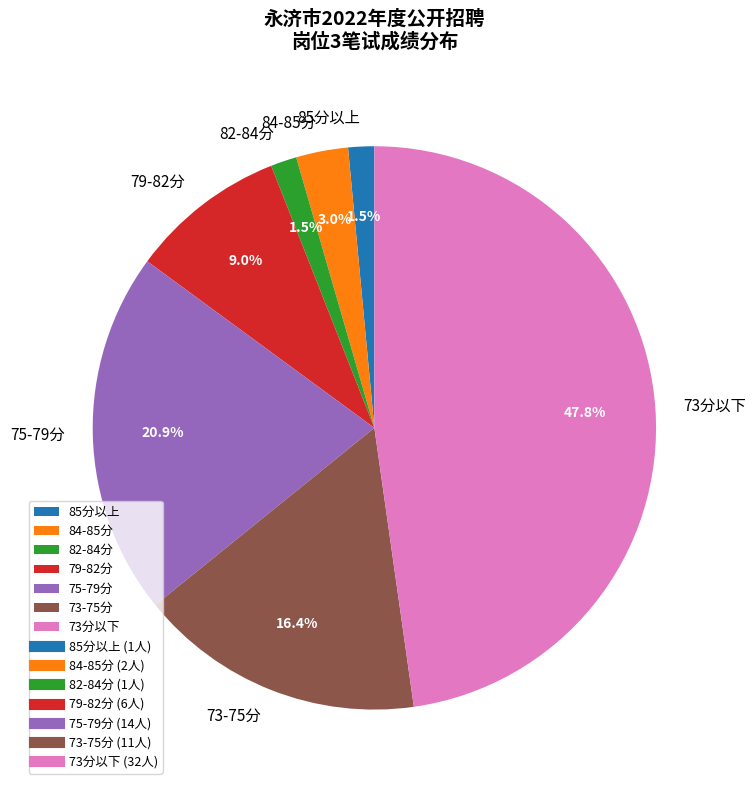

Does 85分以上 represent more than half of the total?

No